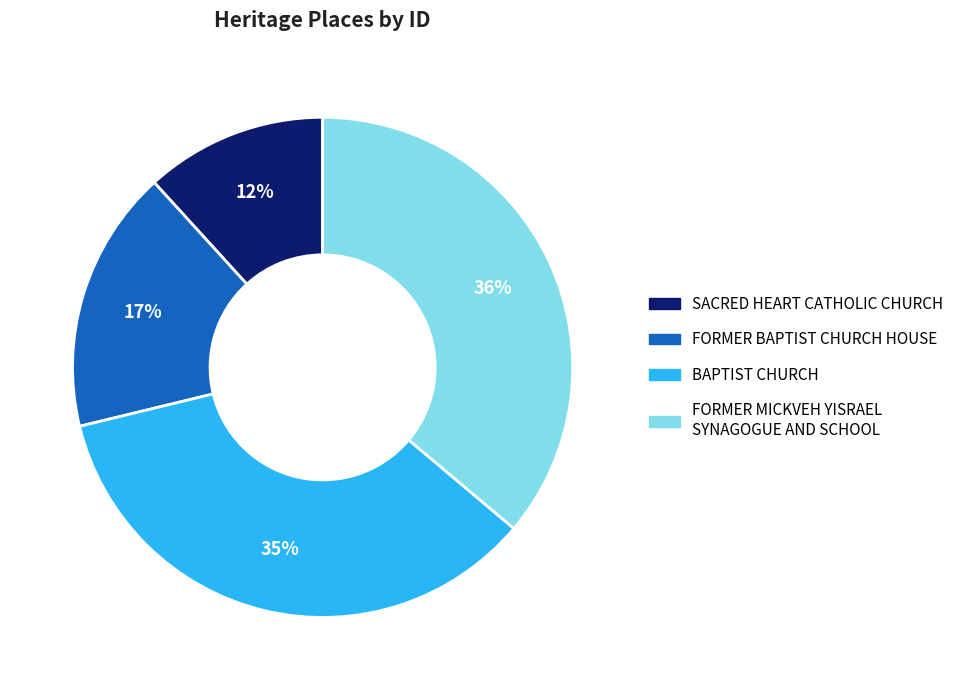

Count the number of slices in the pie.

4